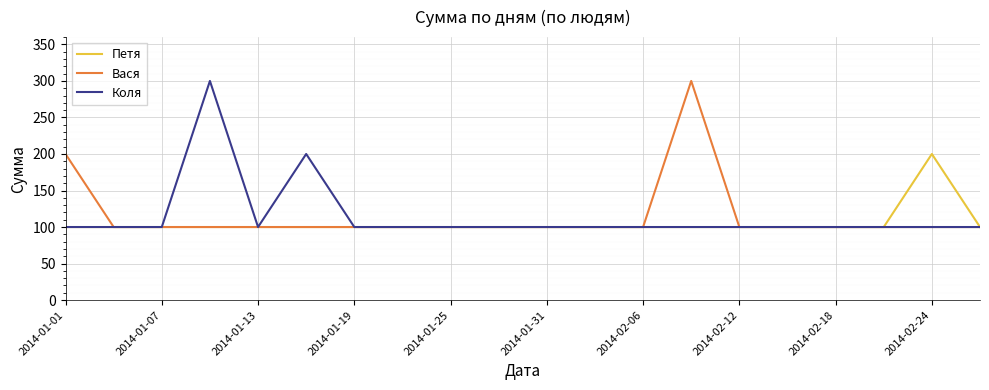

What is the maximum value shown in the chart?

300